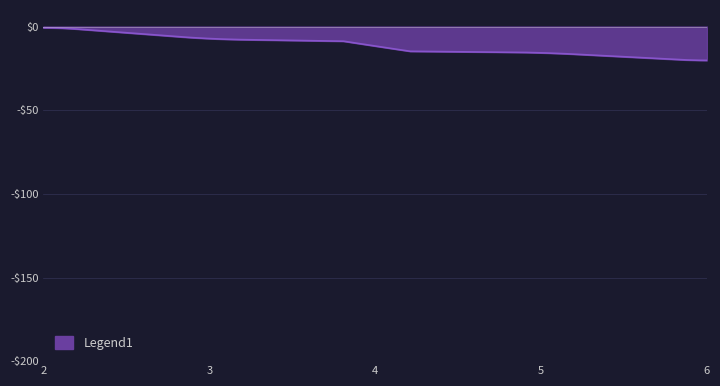

What is the label of the 11th point from the right?

2